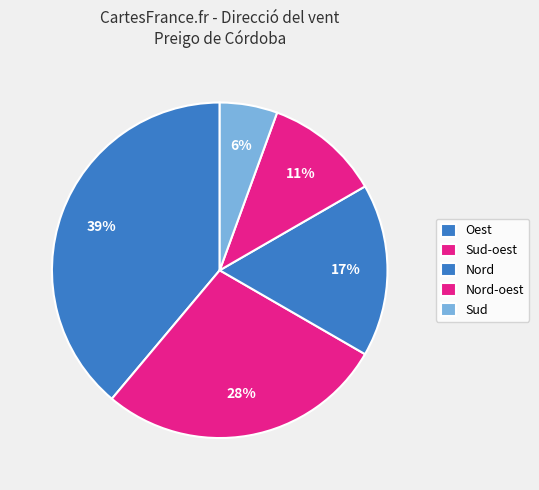

How many slices are in this pie chart?

5